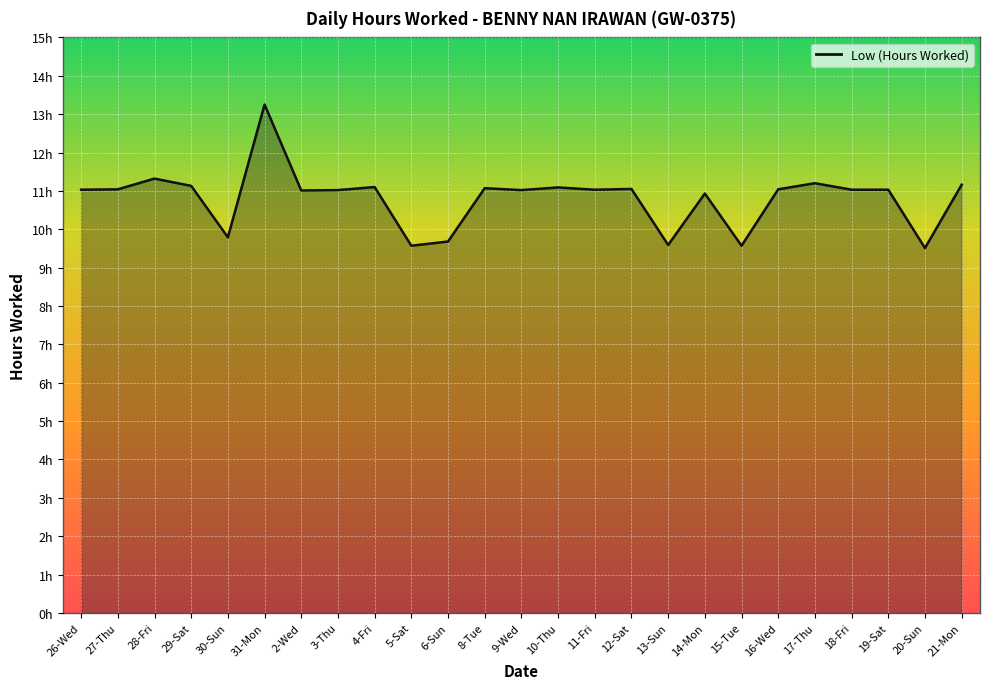

What is the difference between the maximum and second lowest values?

3.7